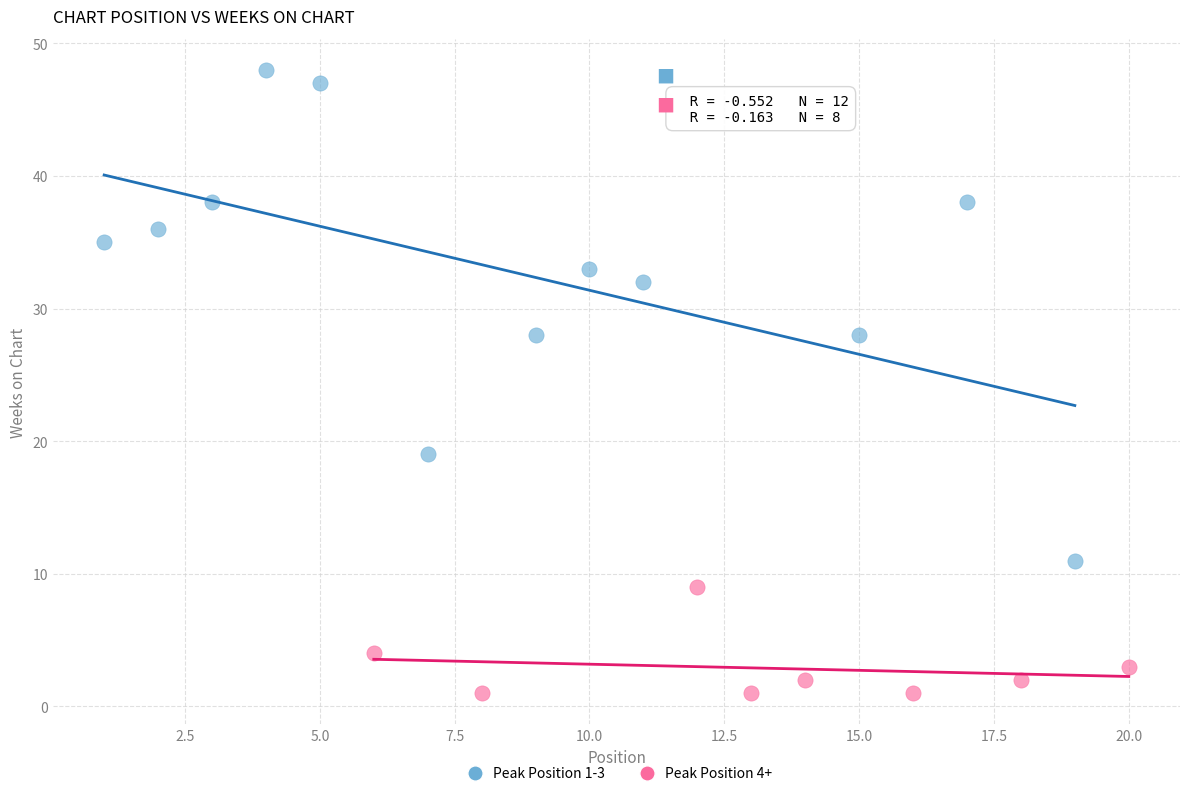

What are all the series names shown in the legend?

Peak Position 1-3, Peak Position 4+